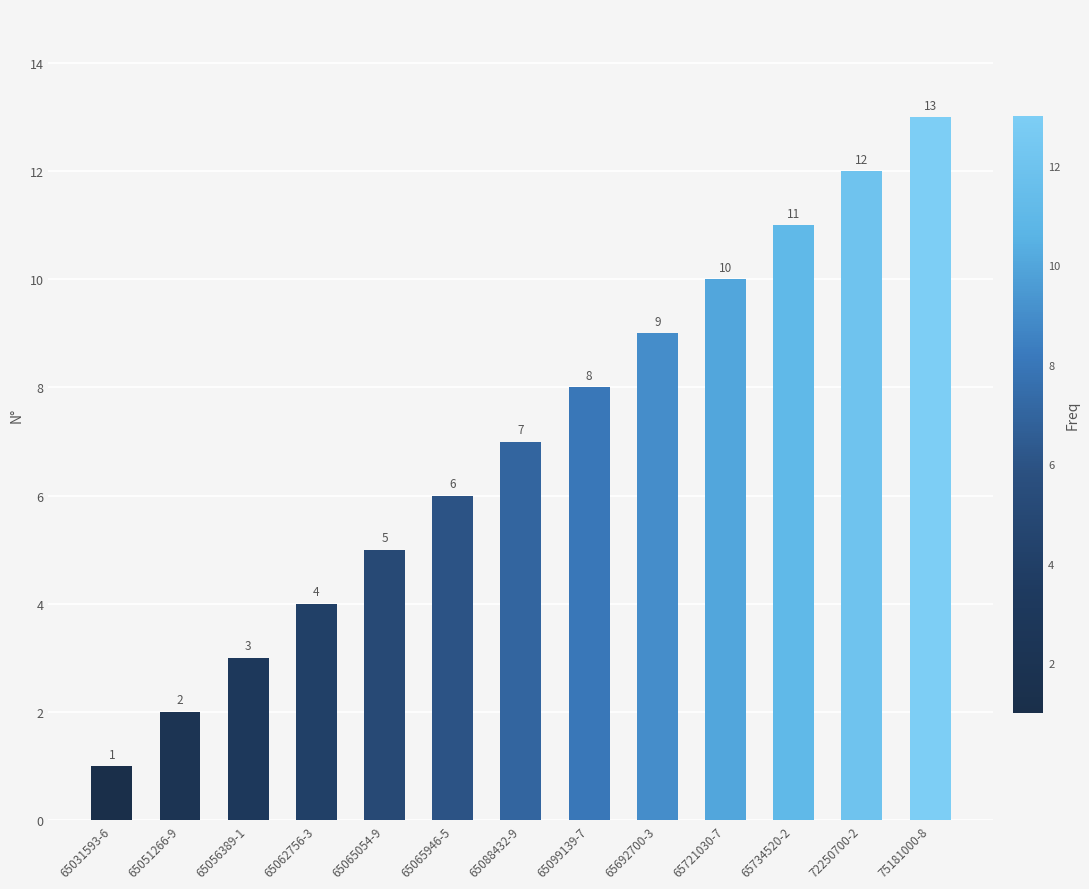

Rank the categories by value from highest to lowest.

75181000-8, 72250700-2, 65734520-2, 65721030-7, 65692700-3, 65099139-7, 65088432-9, 65065946-5, 65065054-9, 65062756-3, 65056389-1, 65051266-9, 65031593-6